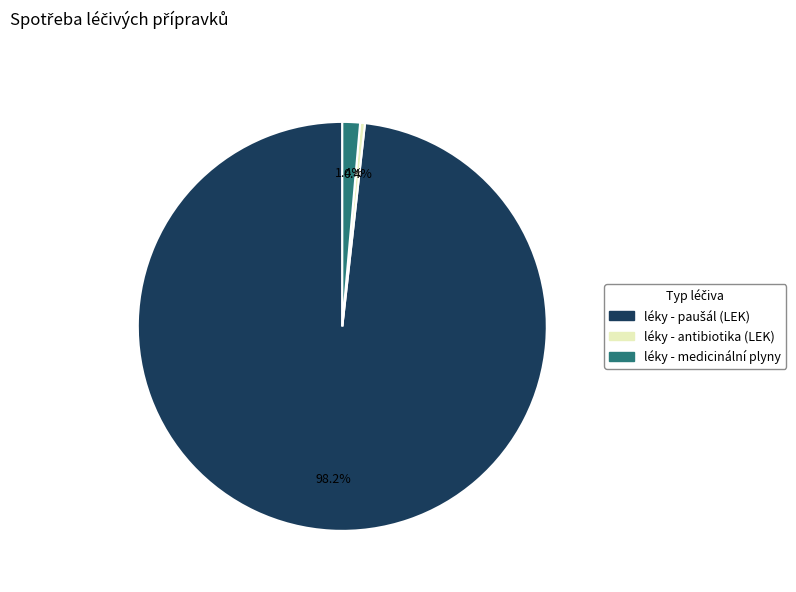

Does any single category account for the majority?

Yes